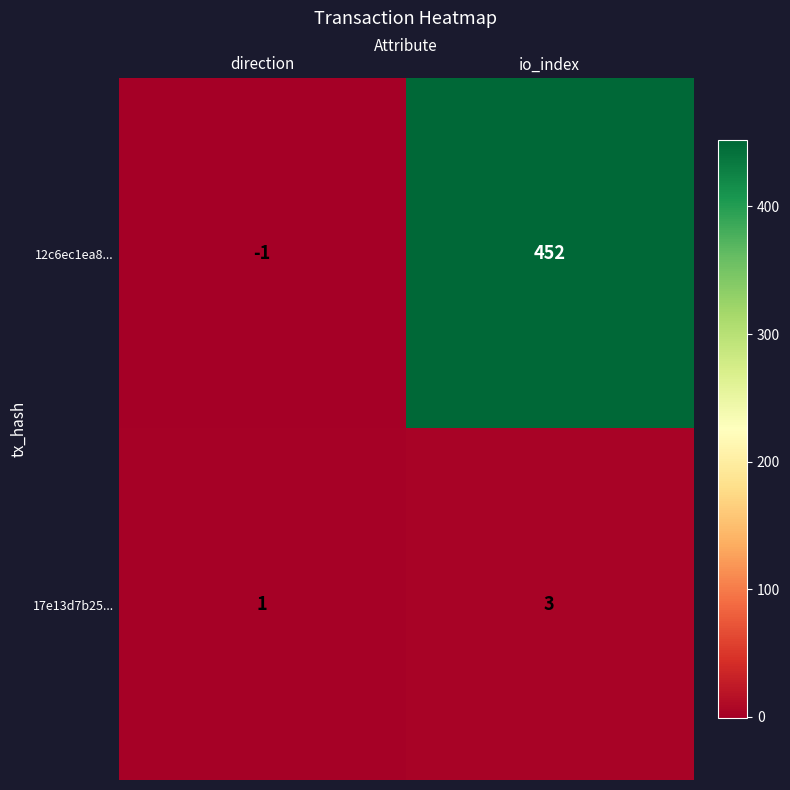

What is the difference between the 12c6ec1ea8... values at direction and io_index?

453